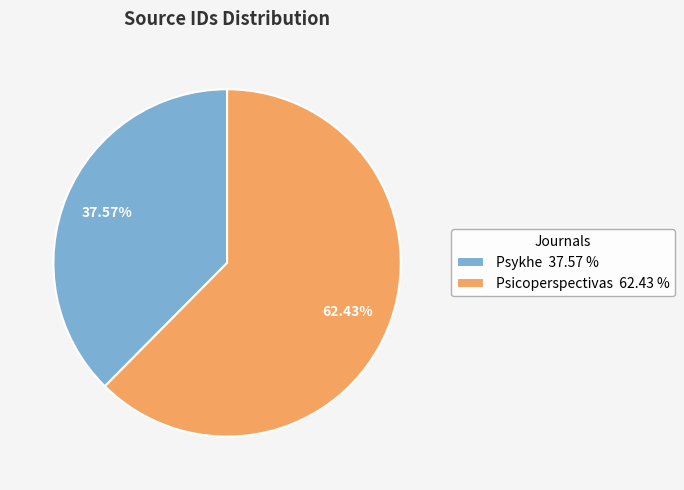

Which slice is the largest?

Psicoperspectivas